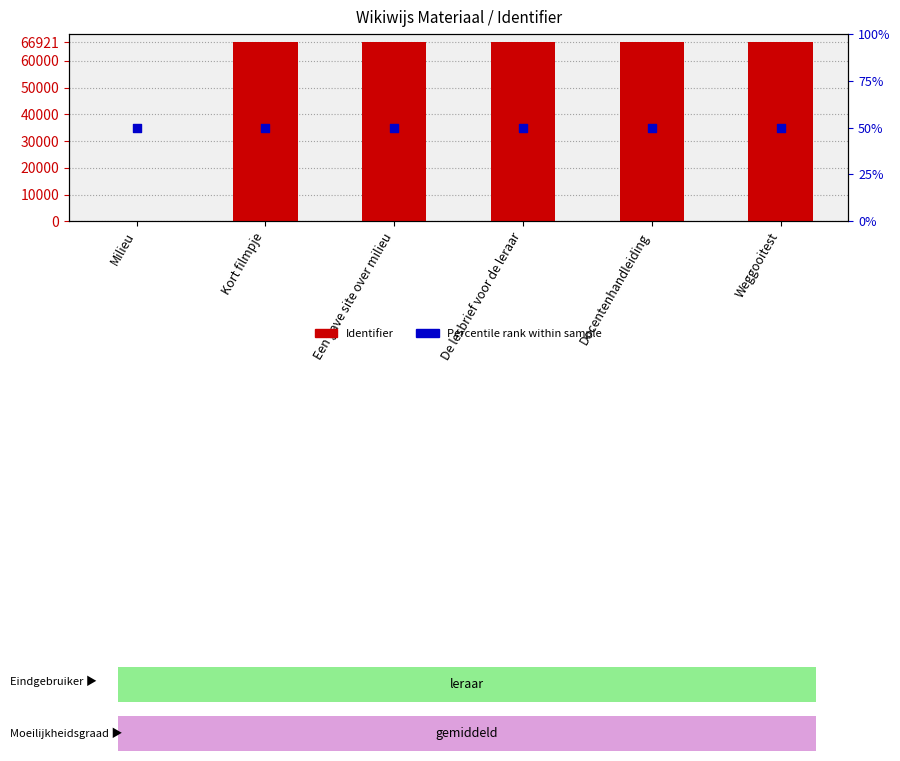

Which series has the largest Y range (max minus min)?

Identifier